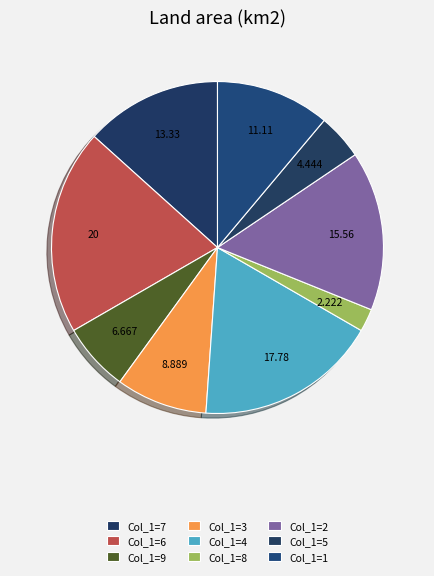

How many segments does this pie chart have?

9